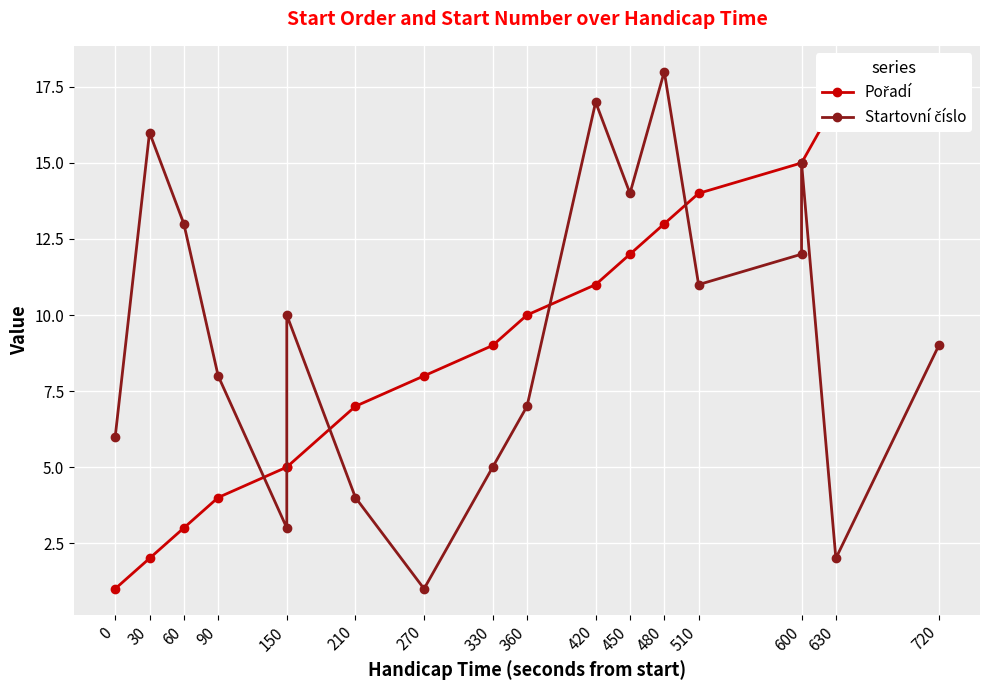

Is the value of Startovní číslo at 510 greater than the value of Pořadí at 270?

Yes